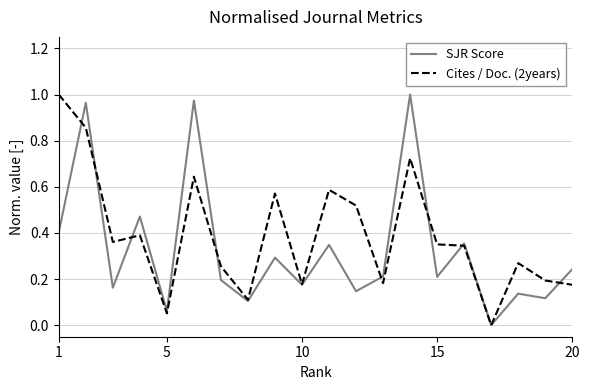

How many values in SJR Score are above zero?

19